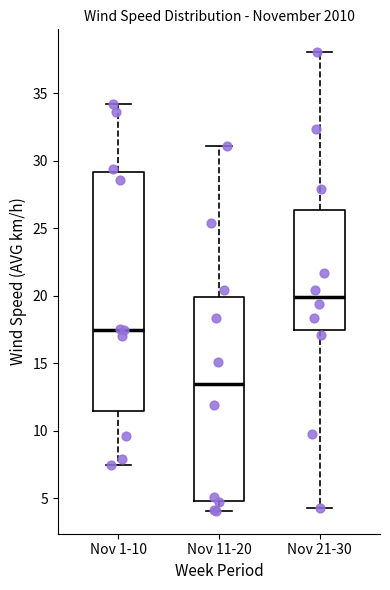

Which box is the tallest, from its lower edge to its upper edge?

Nov 1-10